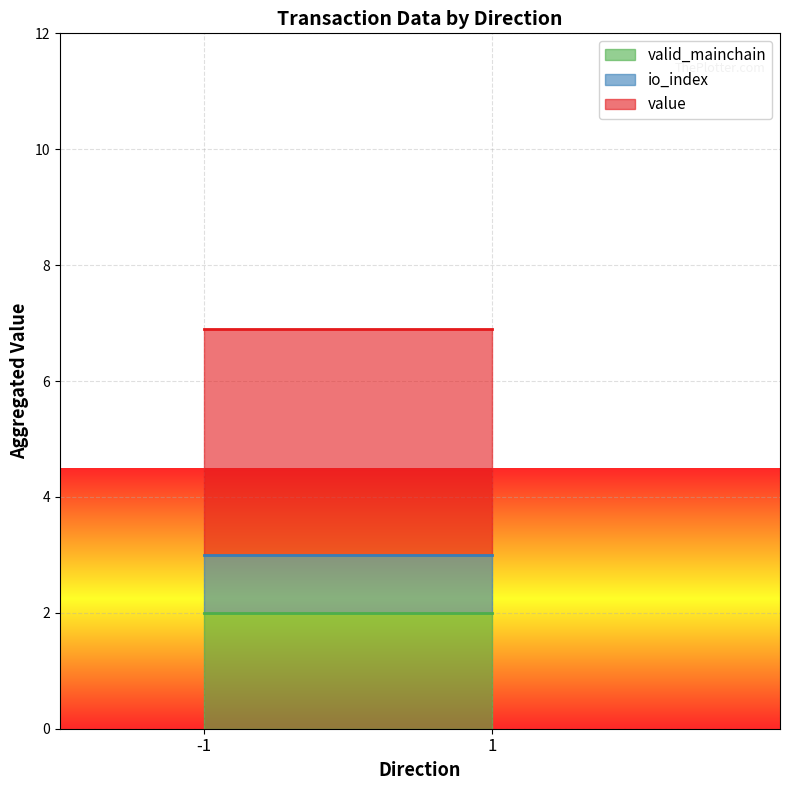

What is the greatest value displayed?

3.9